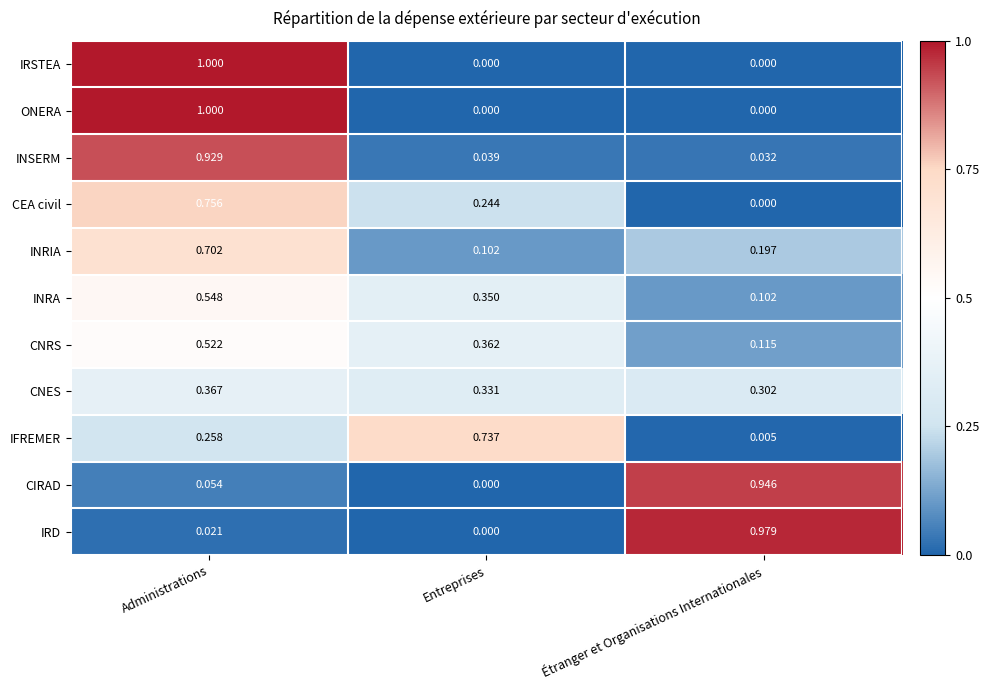

Between Entreprises and Étranger et Organisations Internationales, which series saw the biggest shift?

IRD